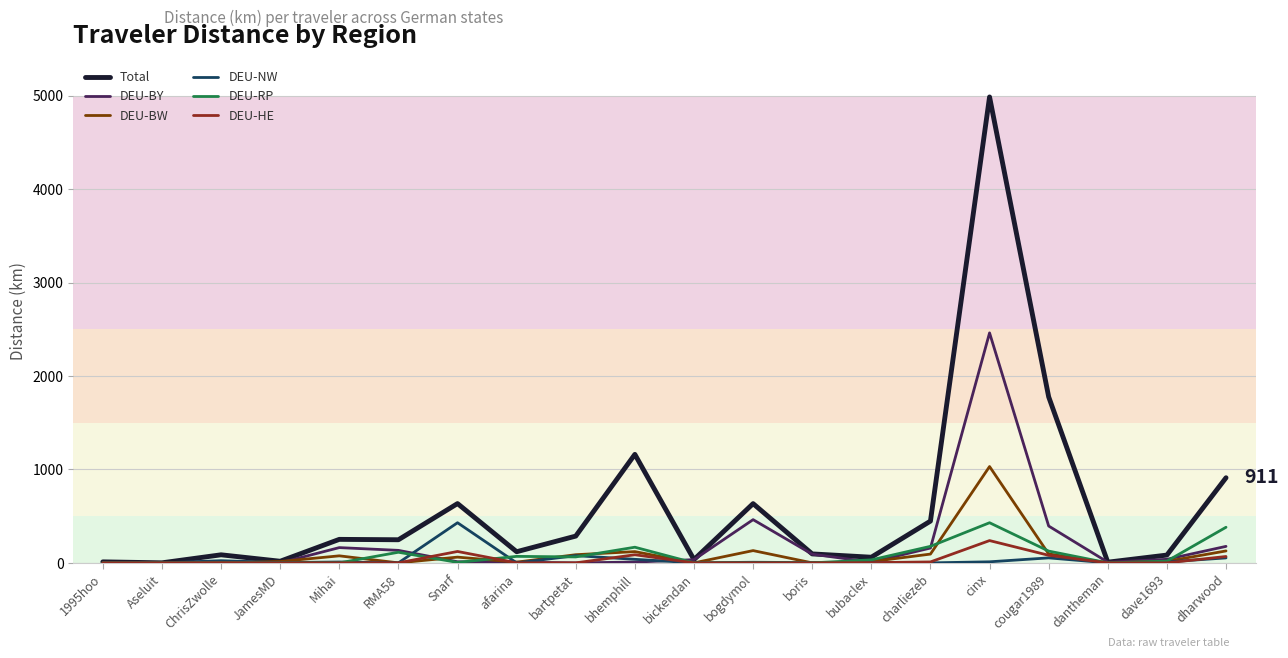

The value of DEU-HE at 1995hoo is 0.0. True or false?

True